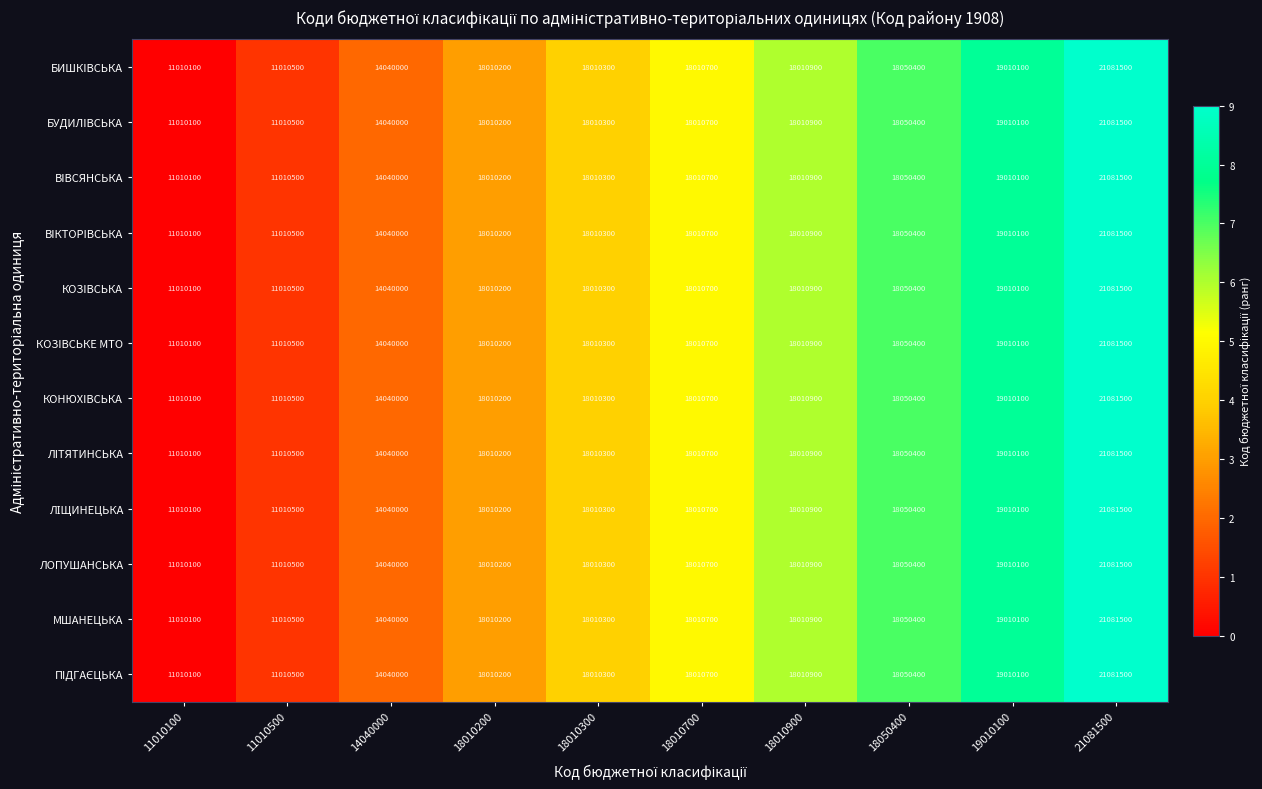

Where is КОЗIВСЬКА nearest to the value 16045800?

18010200